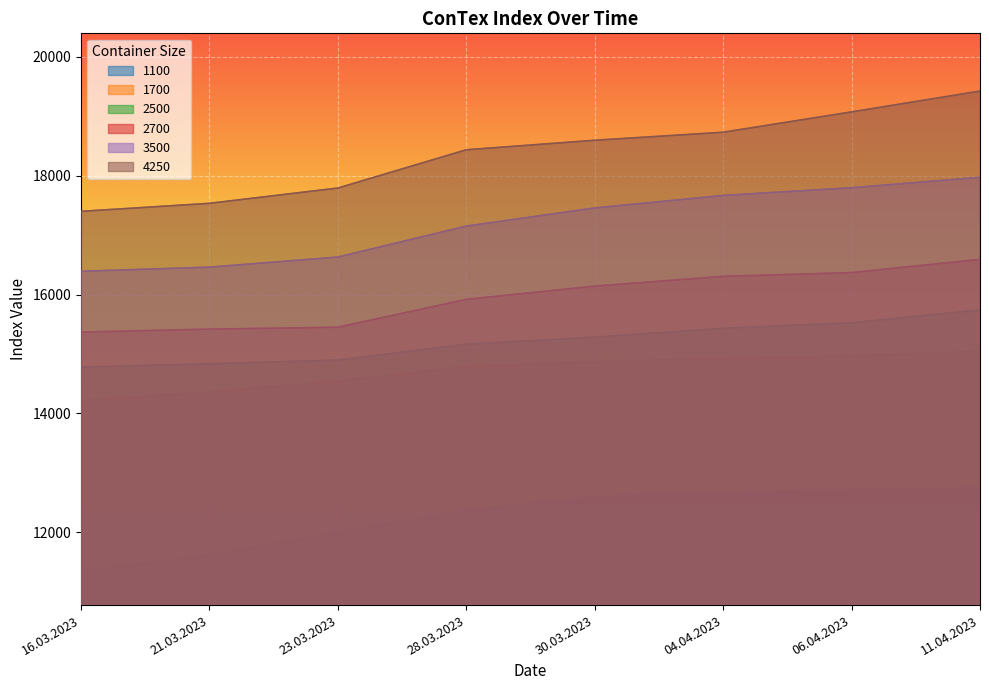

What is the minimum value shown in the chart?

11346